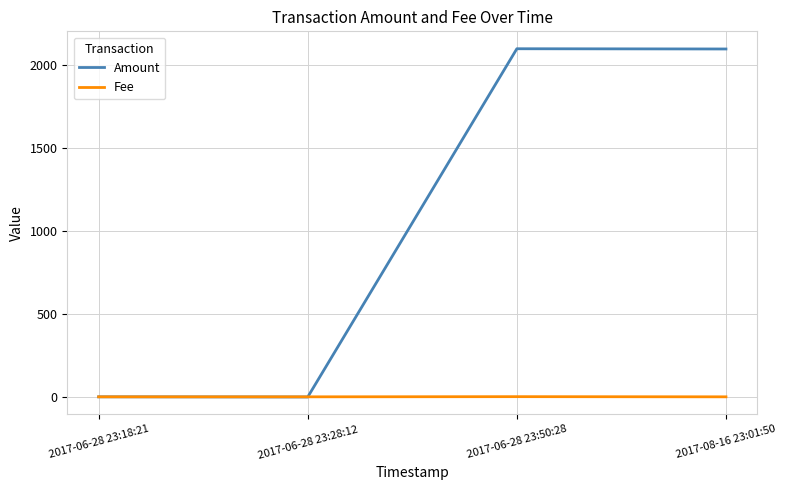

True or false: Fee has more than 1 points higher than both neighbors.

False